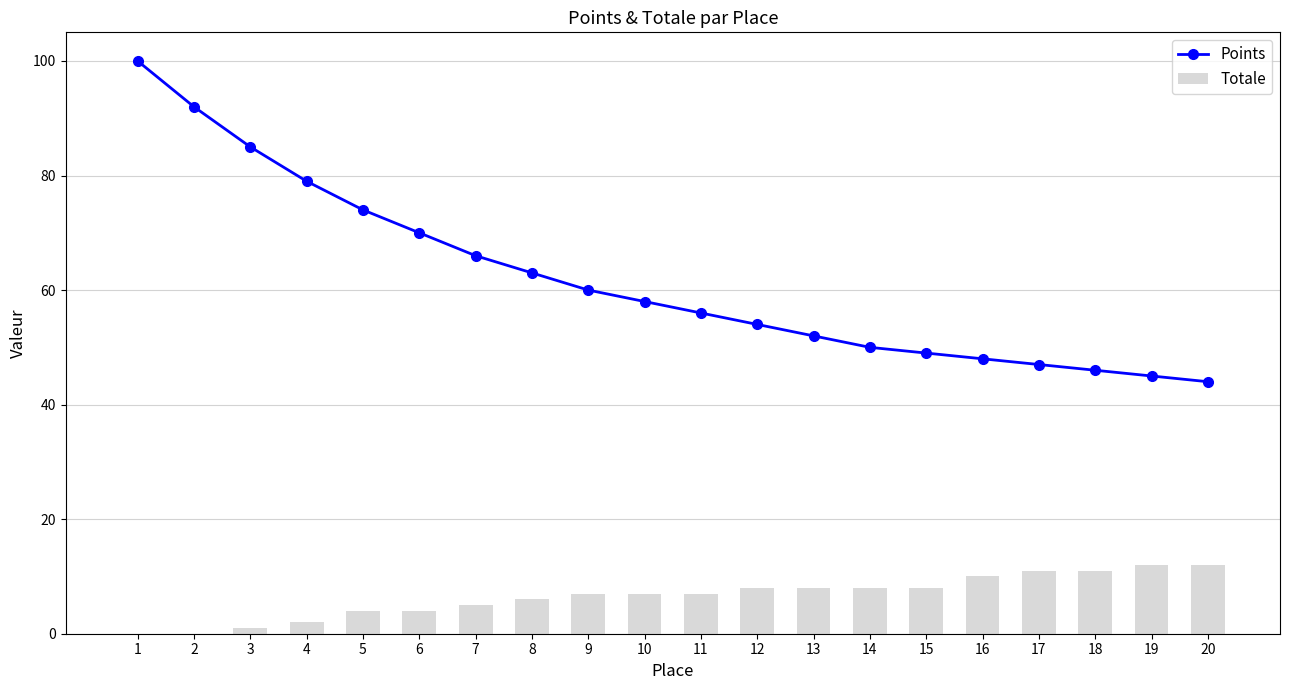

Which series has the largest total across all categories?

Points